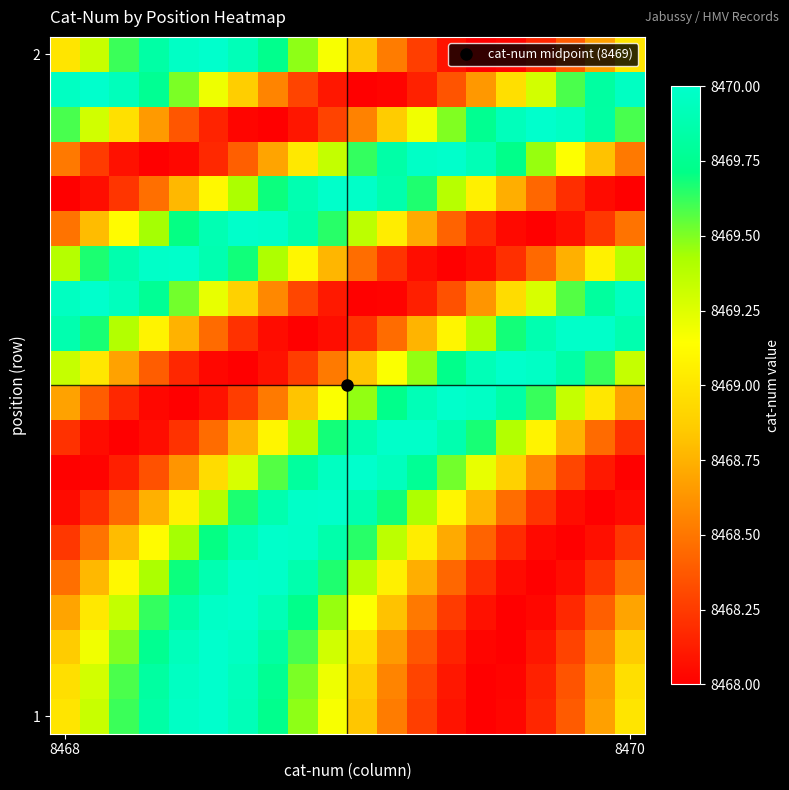

Which label corresponds to the smallest value in the chart?

2